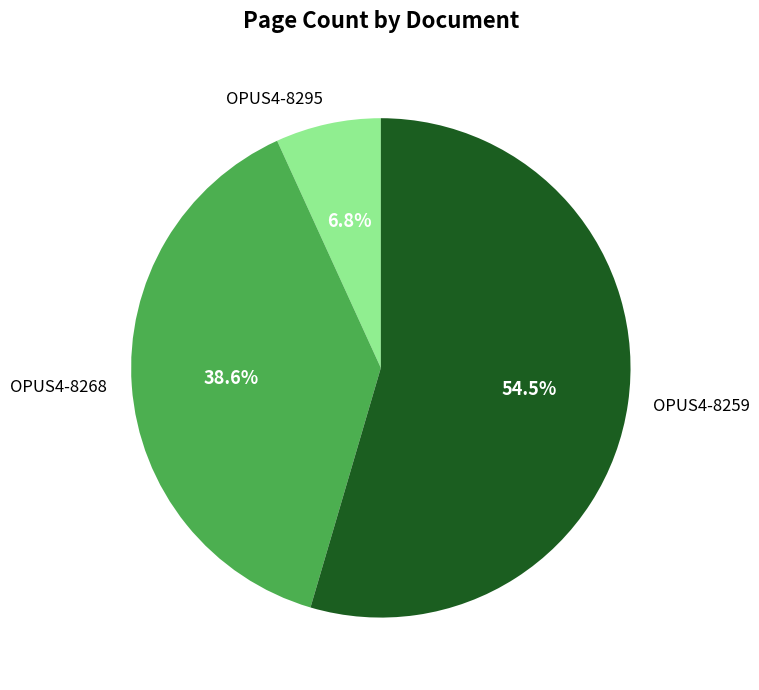

To the nearest percent, what is the difference between the OPUS4-8259 and OPUS4-8295 slice percentages?

48%